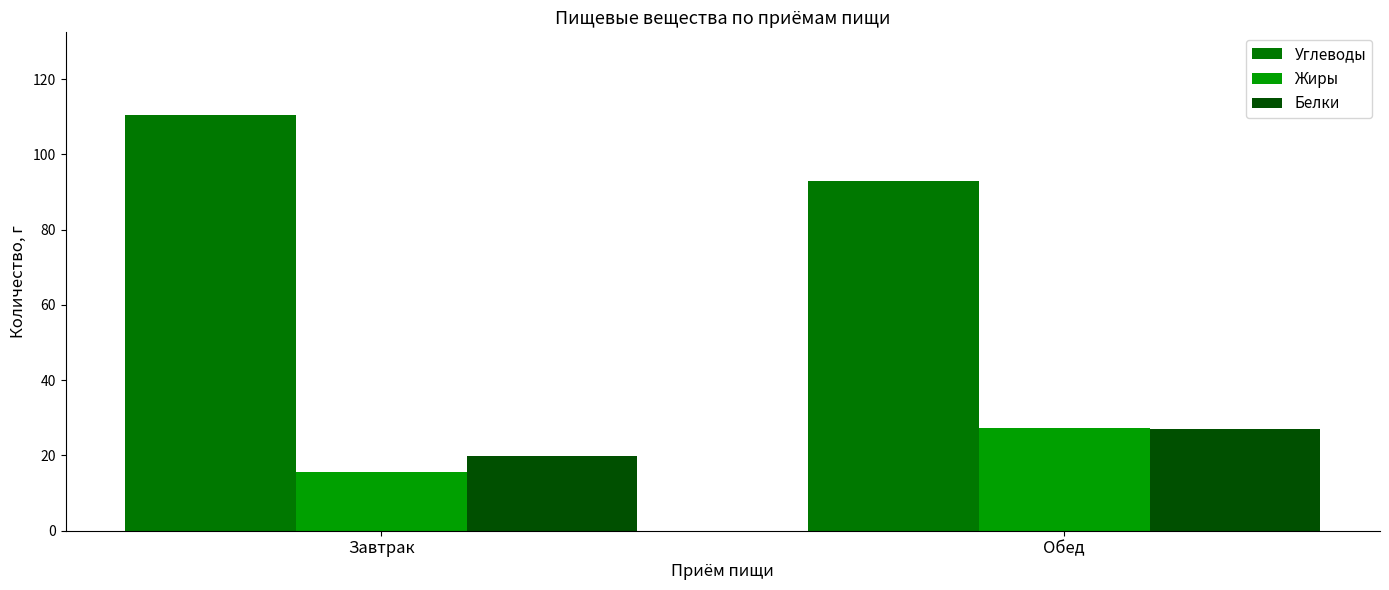

What is the average value of the Белки series?

23.5